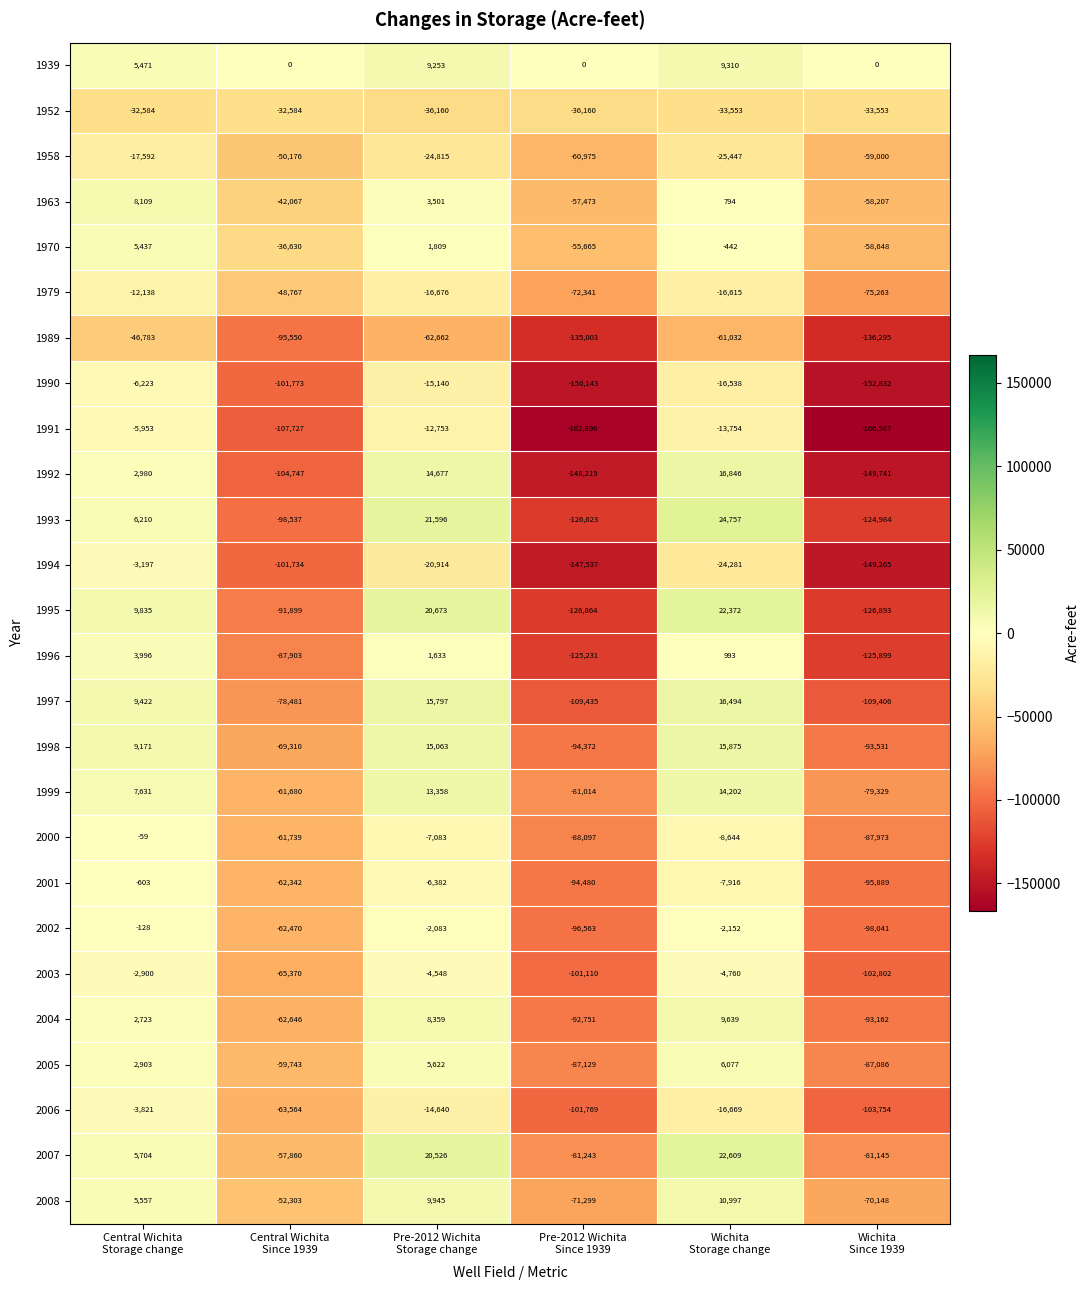

Which series has the widest spread of values?

1992